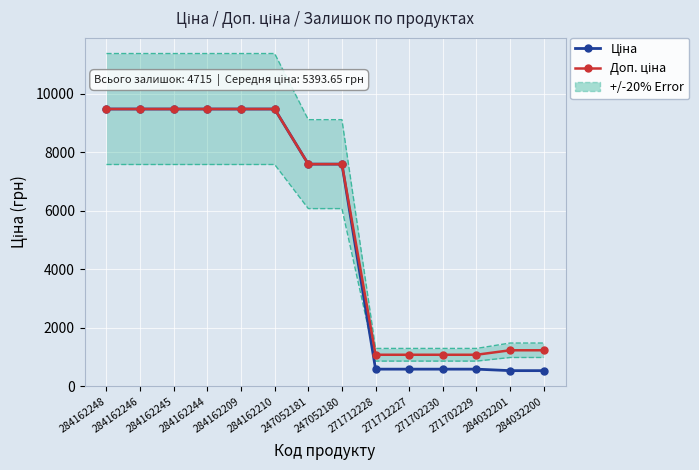

Between 284162246 and 271712227, which is larger?

284162246